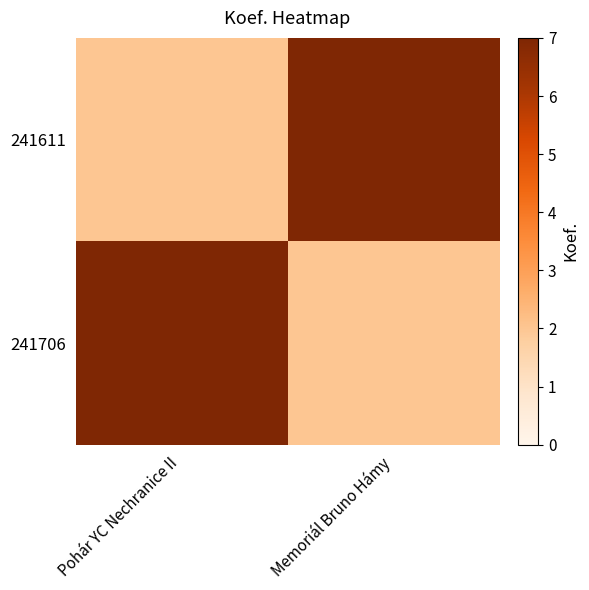

Reading right to left, list all the values displayed in this chart.

241611: Memoriál Bruno Hámy=7	Pohár YC Nechranice II=2
241706: Memoriál Bruno Hámy=2	Pohár YC Nechranice II=7